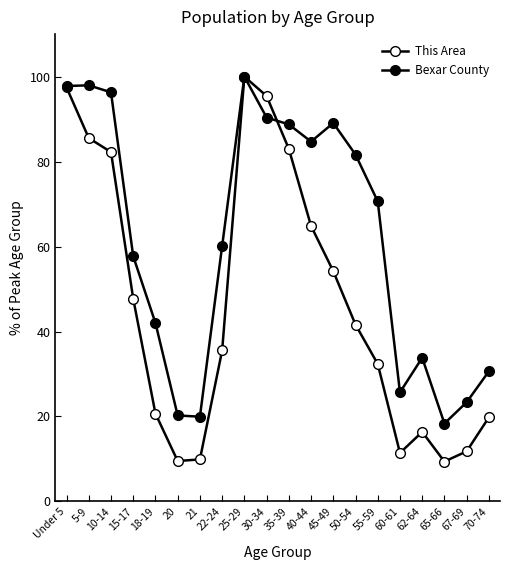

Does the chart have visible grid lines?

No